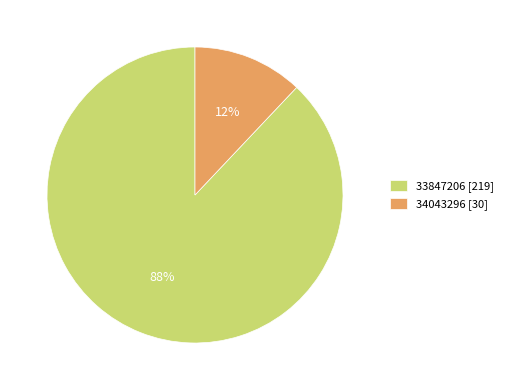

Which slice is the largest?

33847206